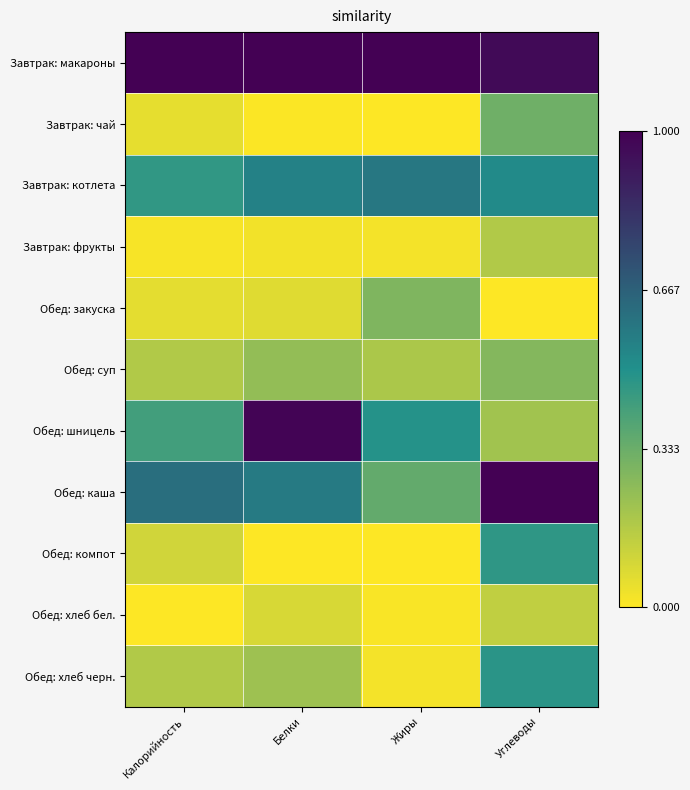

Which series has the widest spread of values?

Обед: шницель